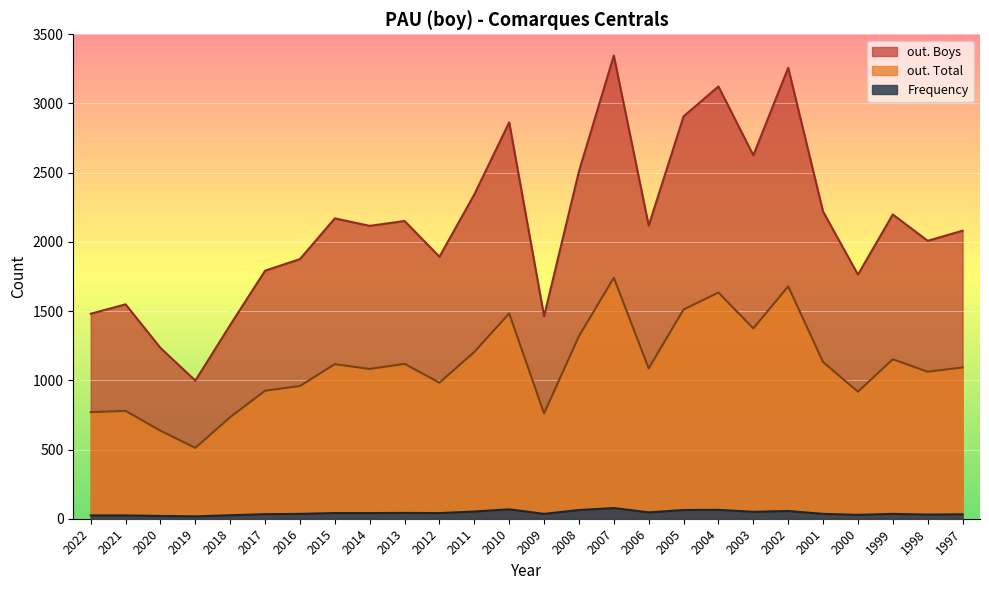

Reading left to right, transcribe all the data shown in this chart.

Frequency: 2022=24	2021=24	2020=20	2019=17	2018=25	2017=33	2016=35	2015=41	2014=41	2013=42	2012=41	2011=52	2010=68	2009=35	2008=63	2007=77	2006=46	2005=63	2004=64	2003=50	2002=56	2001=35	2000=28	1999=35	1998=30	1997=32
out. Total: 2022=770	2021=779	2020=636	2019=512	2018=734	2017=925	2016=959	2015=1117	2014=1082	2013=1119	2012=983	2011=1205	2010=1483	2009=761	2008=1319	2007=1741	2006=1086	2005=1512	2004=1634	2003=1375	2002=1679	2001=1132	2000=918	1999=1152	1998=1062	1997=1093
out. Boys: 2022=1481	2021=1549	2020=1234	2019=998	2018=1400	2017=1792	2016=1876	2015=2170	2014=2116	2013=2151	2012=1893	2011=2343	2010=2864	2009=1463	2008=2510	2007=3346	2006=2118	2005=2907	2004=3123	2003=2626	2002=3258	2001=2219	2000=1764	1999=2198	1998=2008	1997=2081